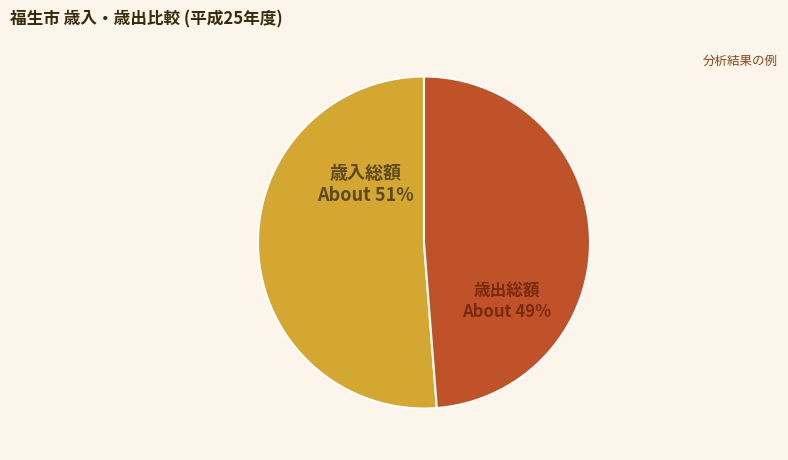

Does any single category account for the majority?

Yes